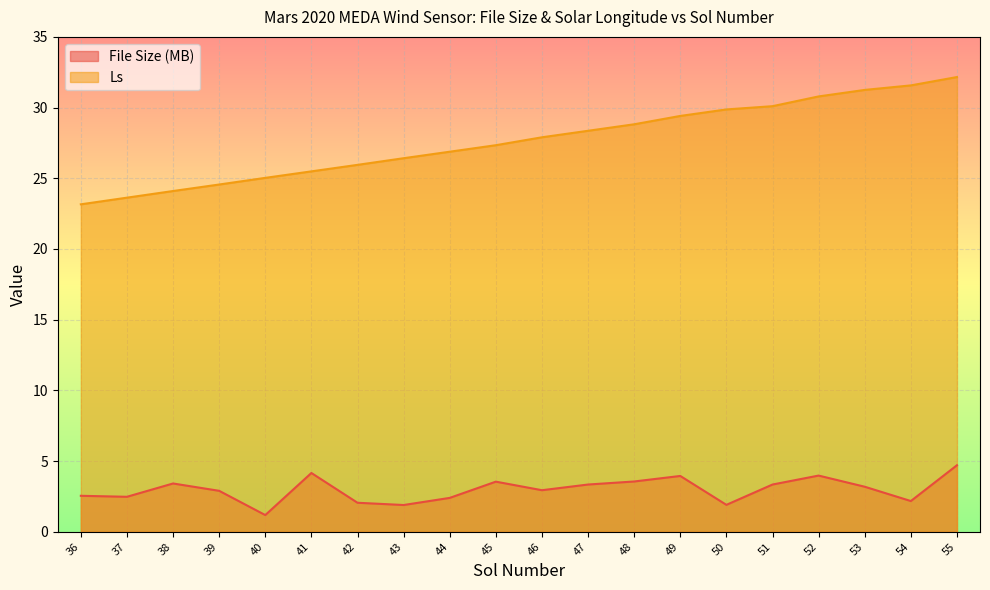

At which label does Ls first exceed 27?

45